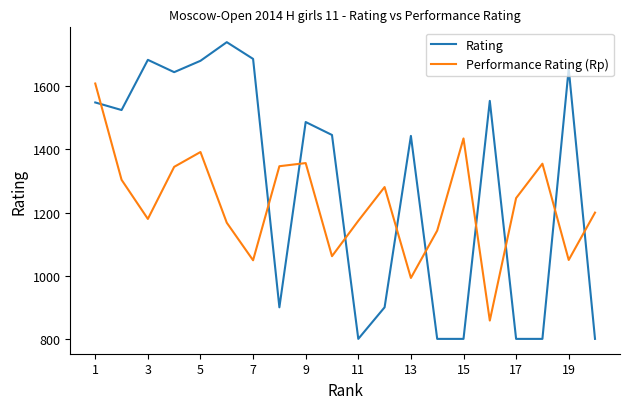

What is the minimum value shown in the chart?

800